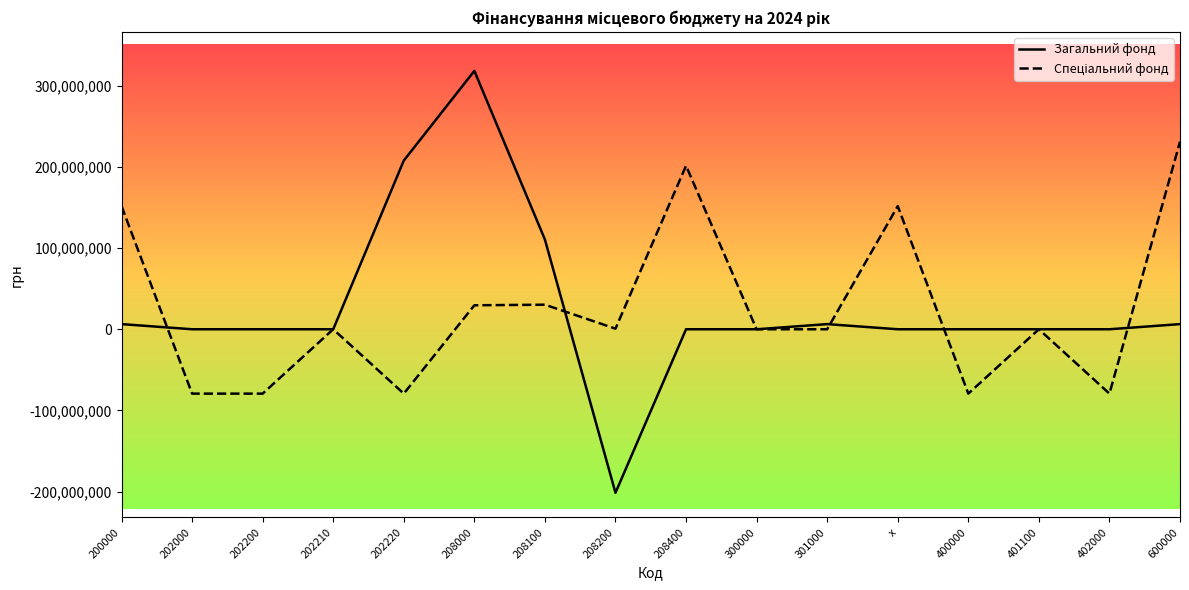

What is the difference between the maximum and minimum values in the Загальний фонд series?

519537633